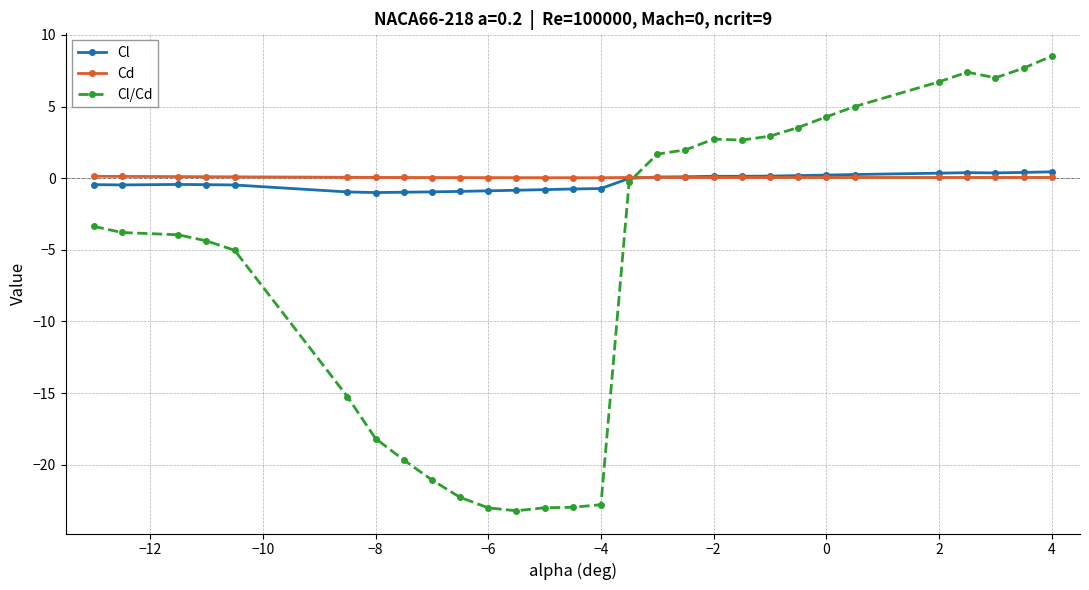

What is the minimum value shown in the chart?

-23.2